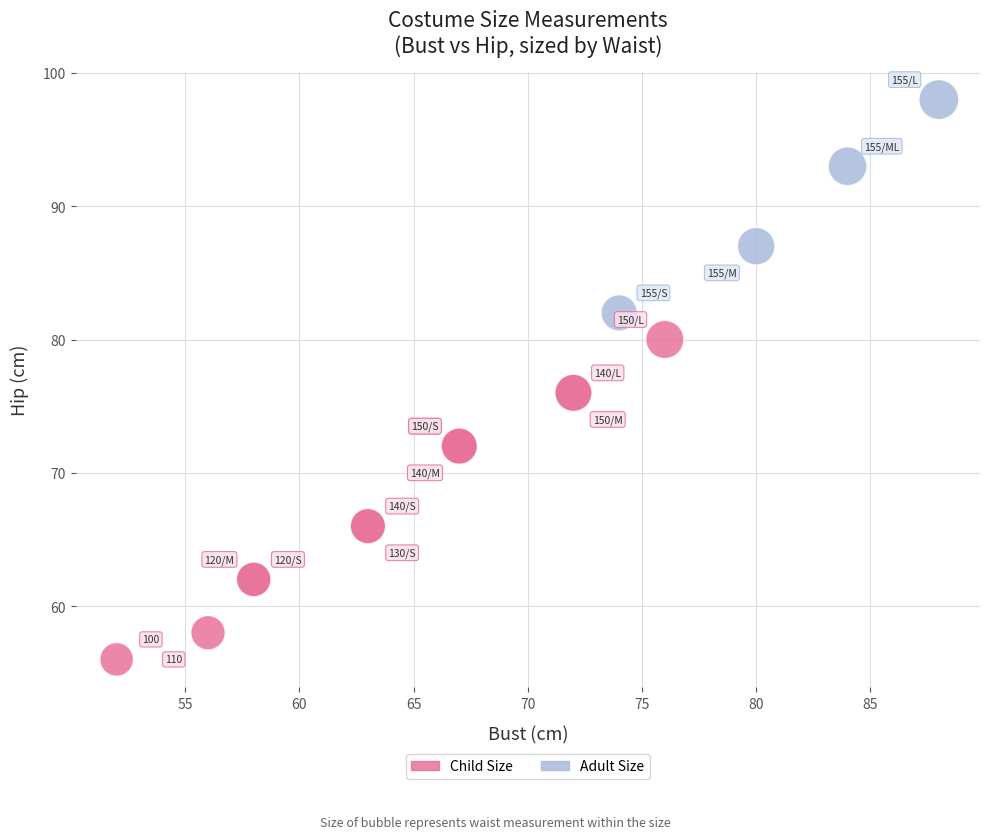

Which series has the largest Y range (max minus min)?

Child Size